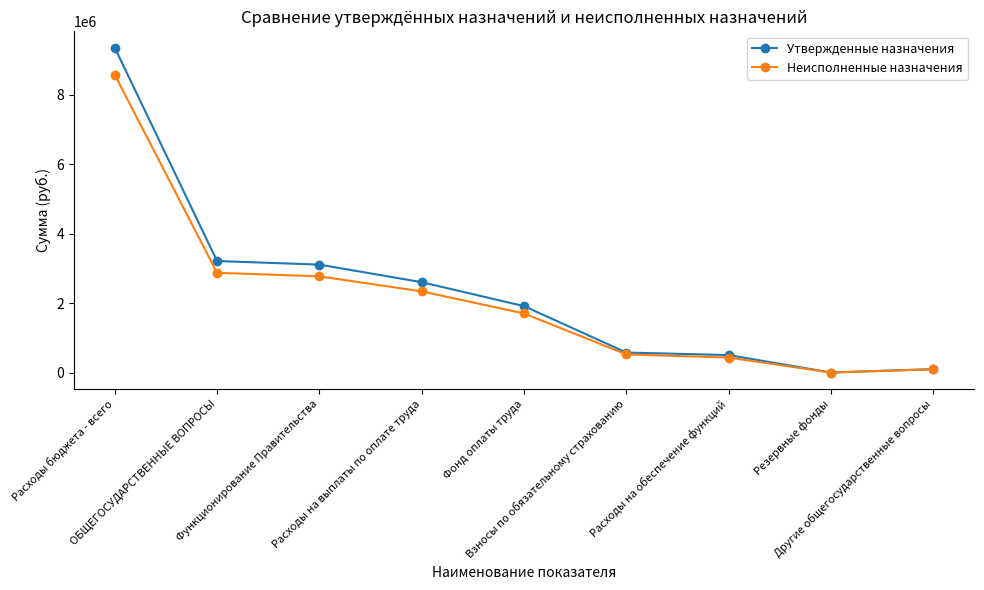

Which series has the largest range (max minus min)?

Утвержденные назначения